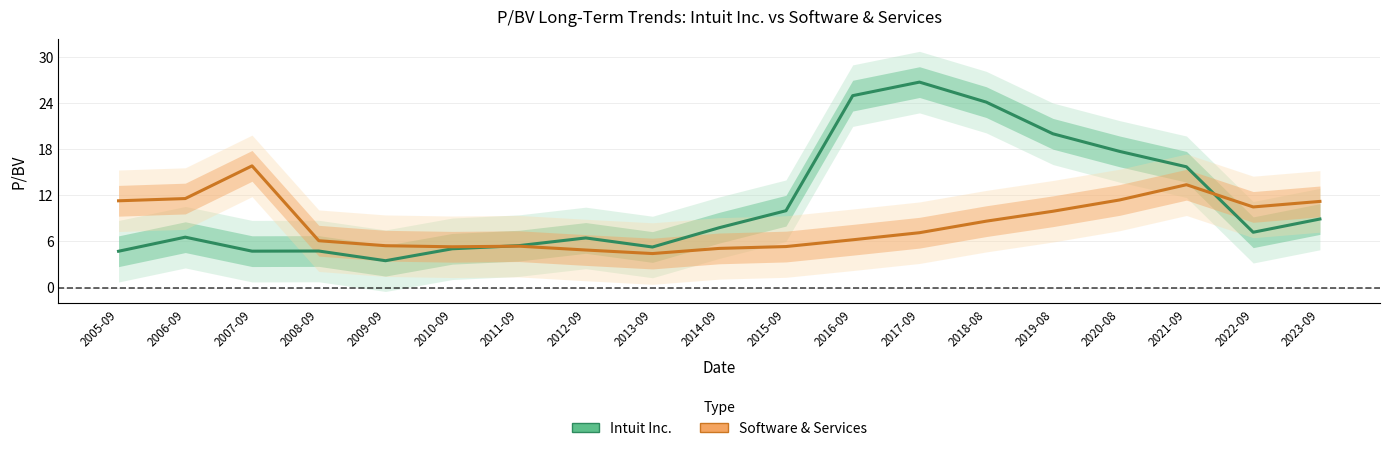

What is the highest value of the Software & Services series?

15.8